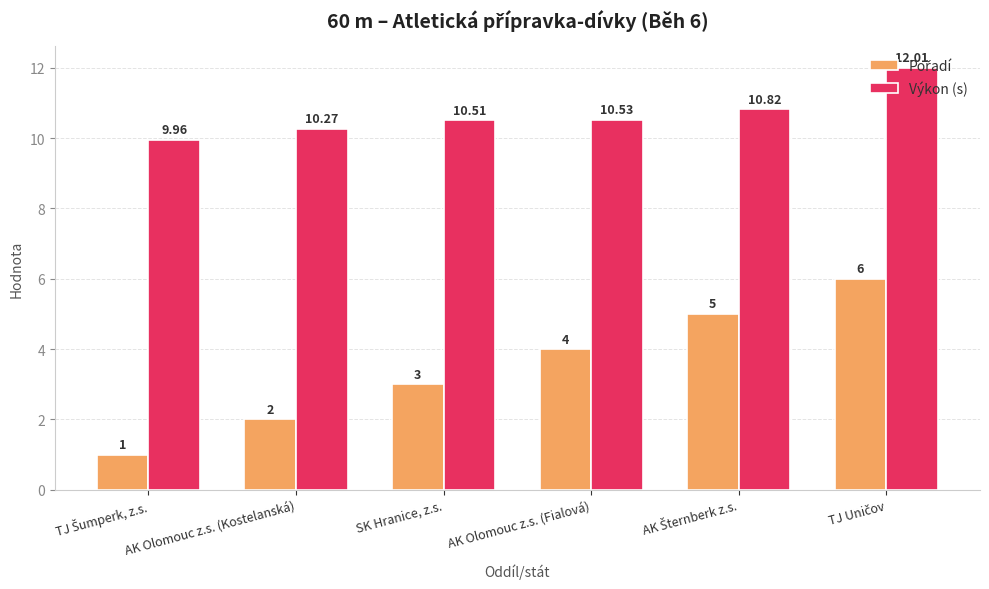

What is the difference between the maximum and second lowest values in the Výkon (s) series?

1.7